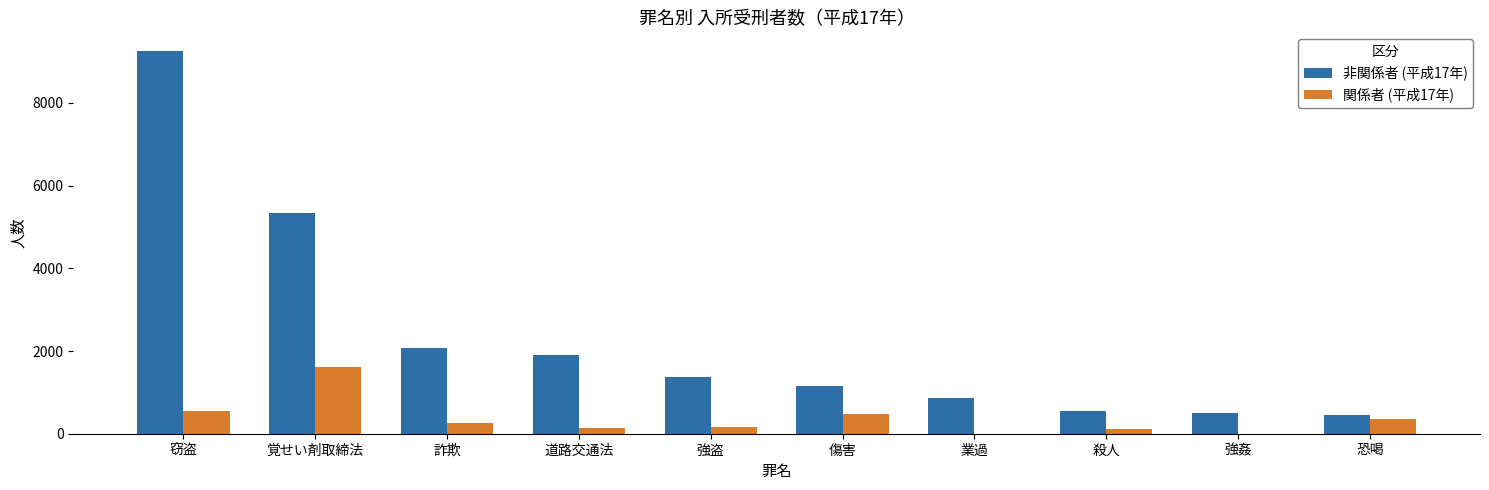

What is the greatest value displayed?

9245